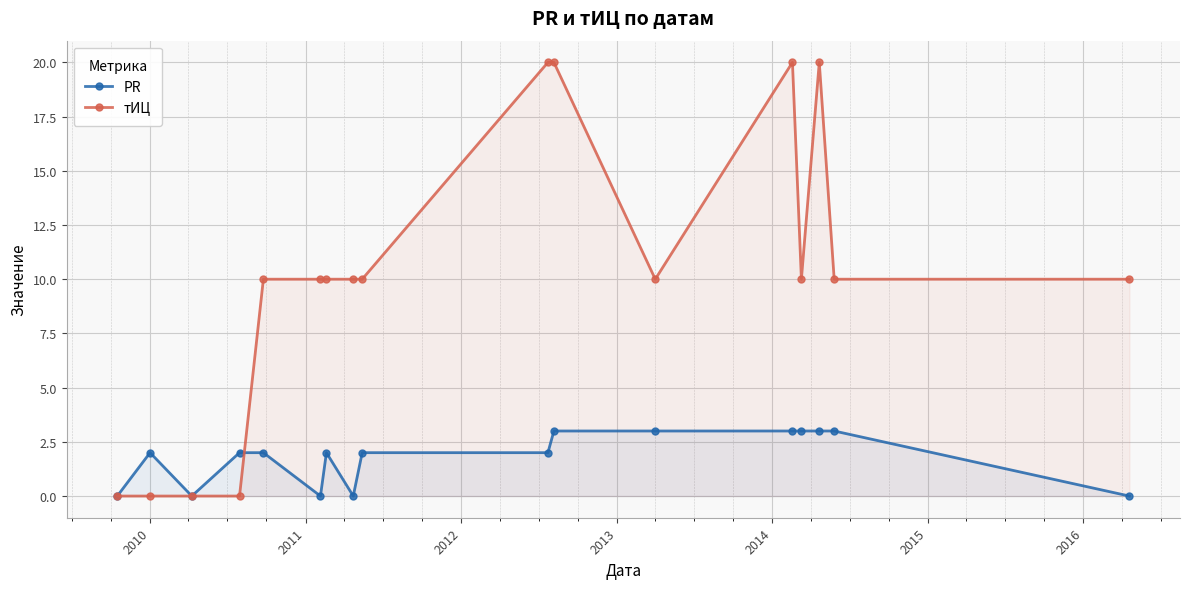

List the series in order of their overall mean, highest first.

тИЦ, PR